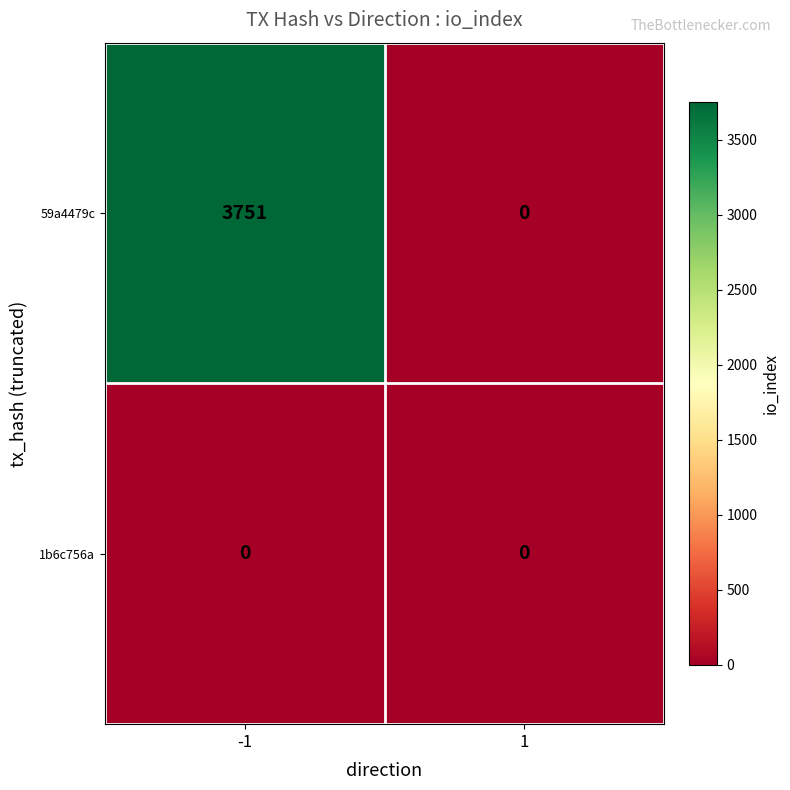

At how many categories does at least one series exceed 1443?

1